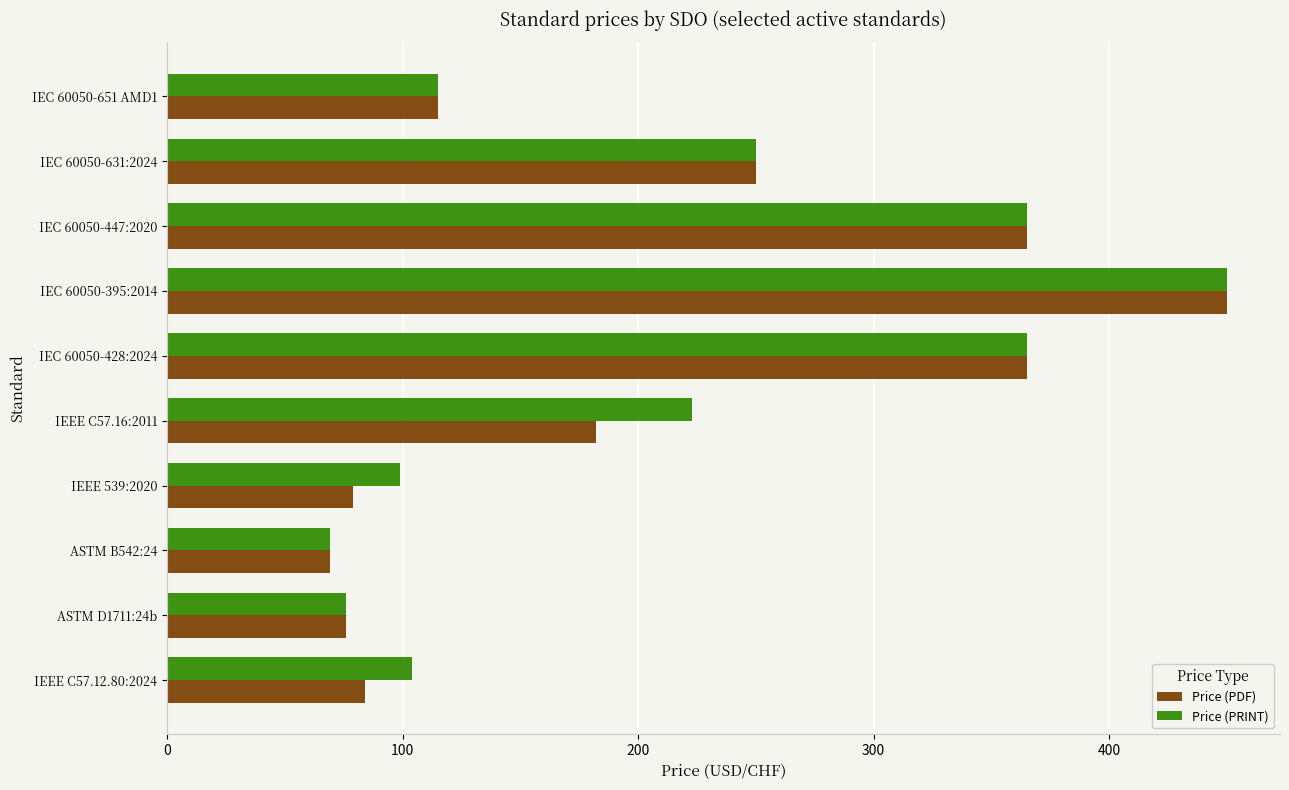

At how many categories does at least one series exceed 229?

4